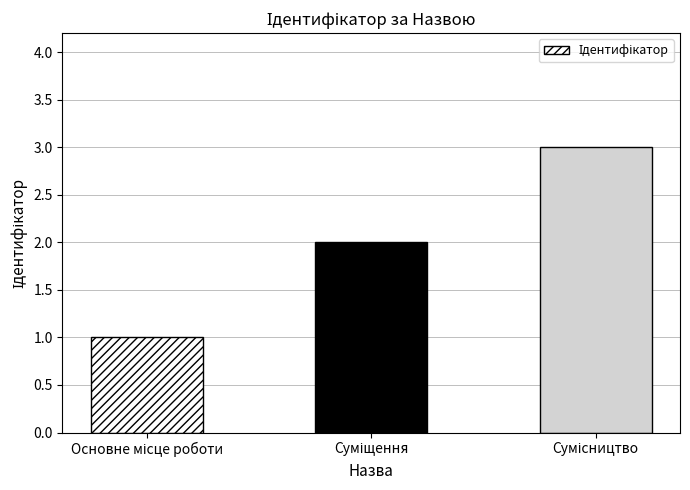

What is the value of the 1st bar from the left?

1